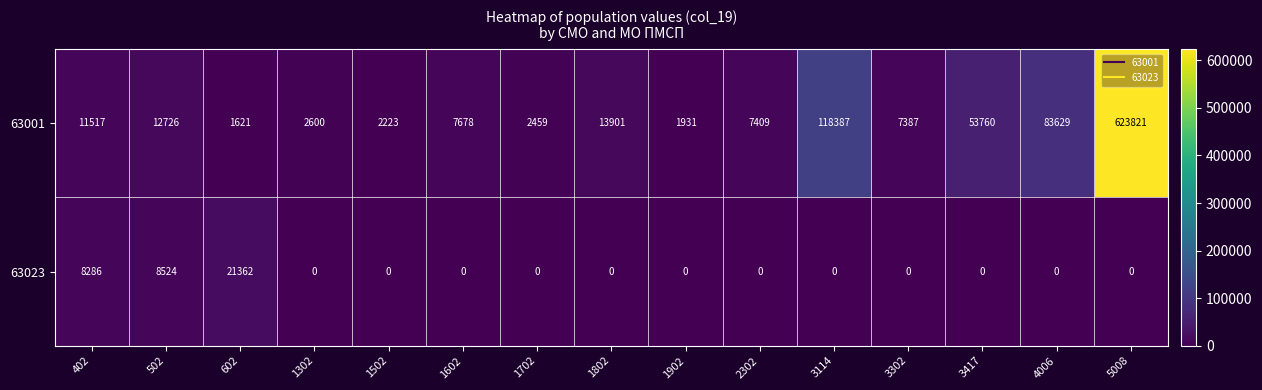

List the series in order of their peak value, lowest first.

63023, 63001